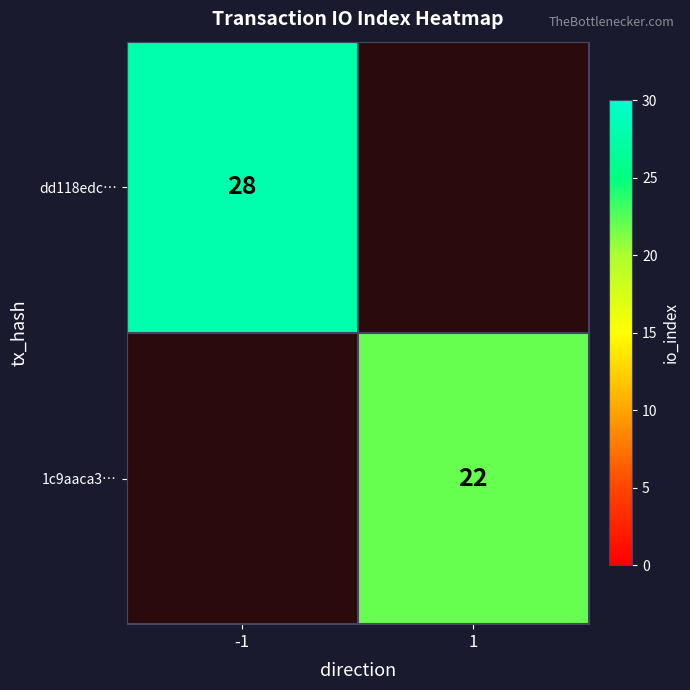

The dd118edc… series shows 28 at -1. True or false?

True